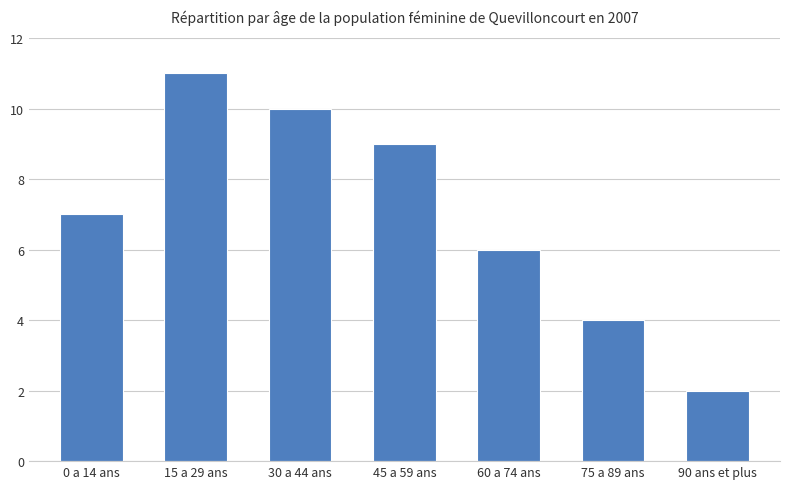

Reading left to right, transcribe all the data shown in this chart.

7	11	10	9	6	4	2